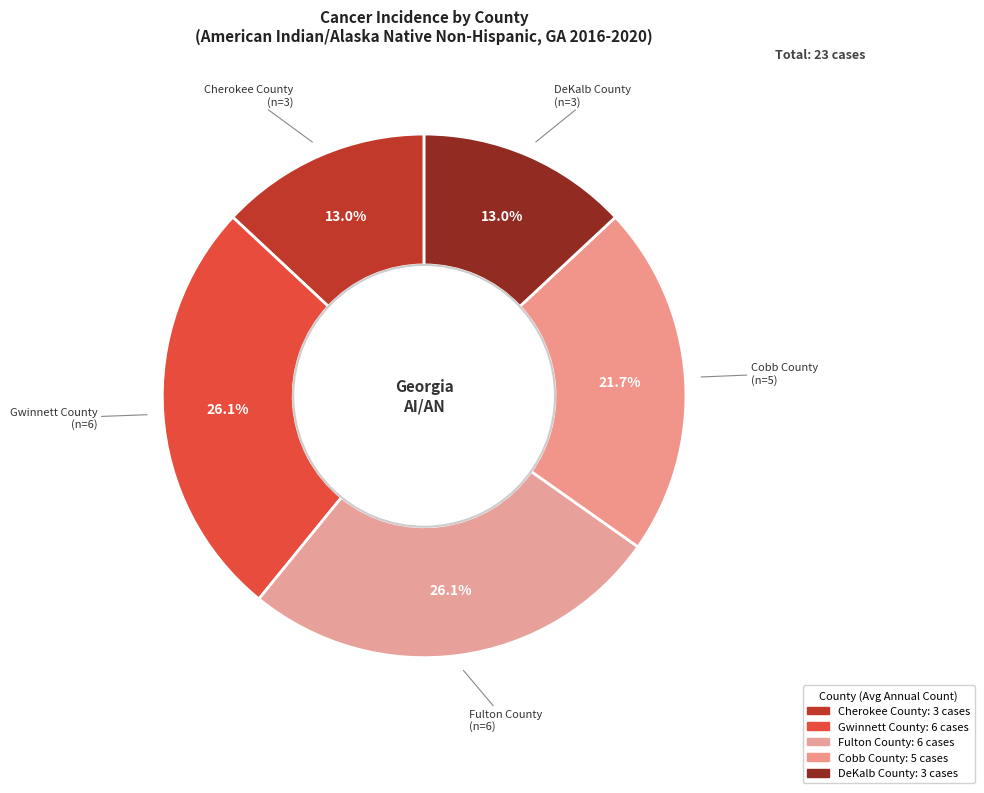

To the nearest percent, what is the combined percentage of Cobb County and DeKalb County?

35%